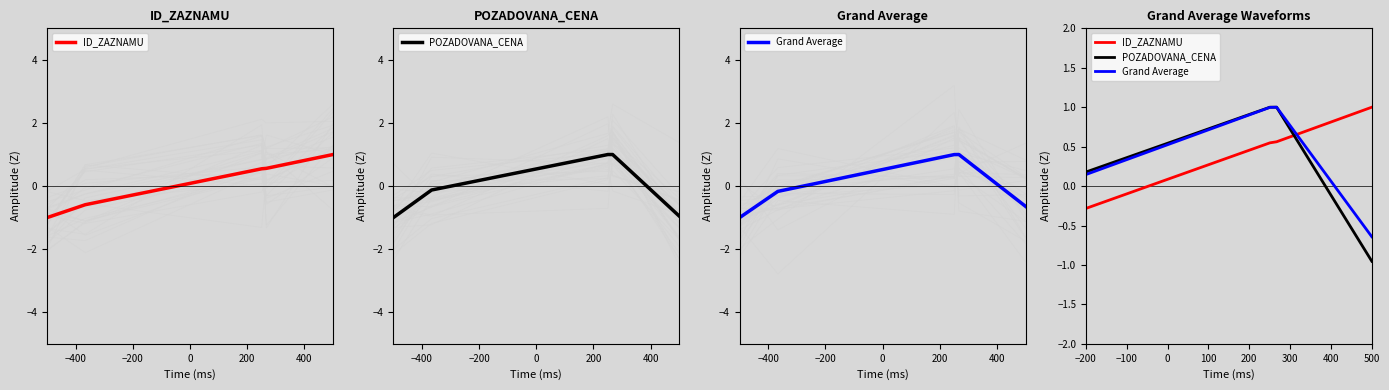

What are all the series names shown in the legend?

ID_ZAZNAMU, POZADOVANA_CENA, Grand Average